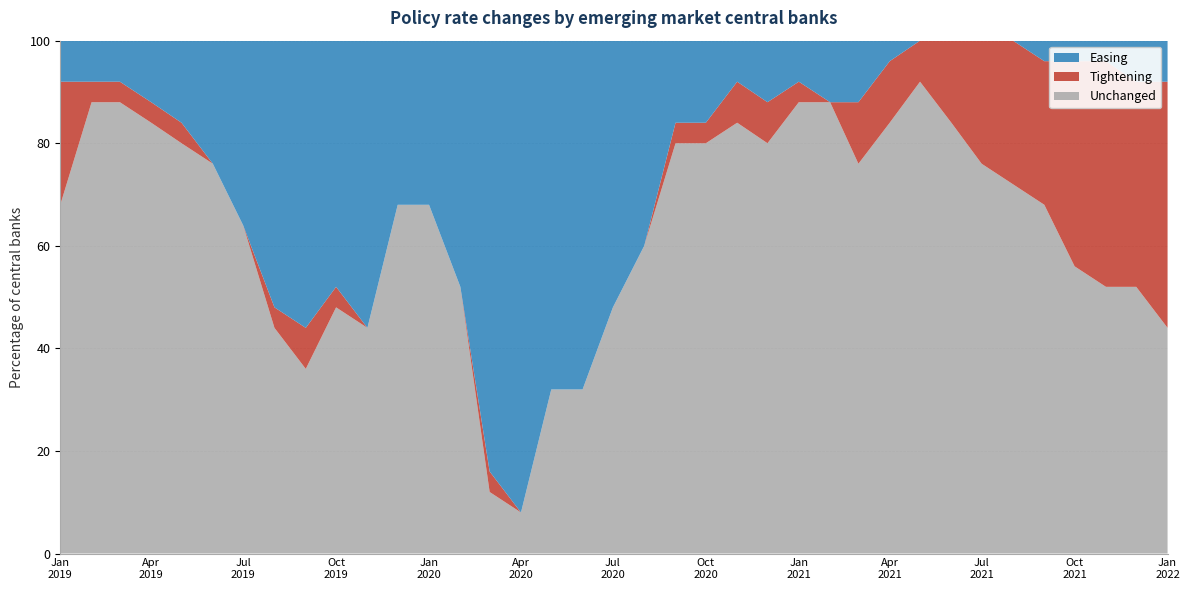

Reading right to left, extract all data points from this chart.

Unchanged: 44	52	52	56	68	72	76	84	92	84	76	88	88	80	84	80	80	60	48	32	32	8	12	52	68	68	44	48	36	44	64	76	80	84	88	88	68
Tightening: 48	40	44	40	28	28	24	16	8	12	12	0	4	8	8	4	4	0	0	0	0	0	4	0	0	0	0	4	8	4	0	0	4	4	4	4	24
Easing: 8	8	4	4	4	0	0	0	0	4	12	12	8	12	8	16	16	40	52	68	68	92	84	48	32	32	56	48	56	52	36	24	16	12	8	8	8